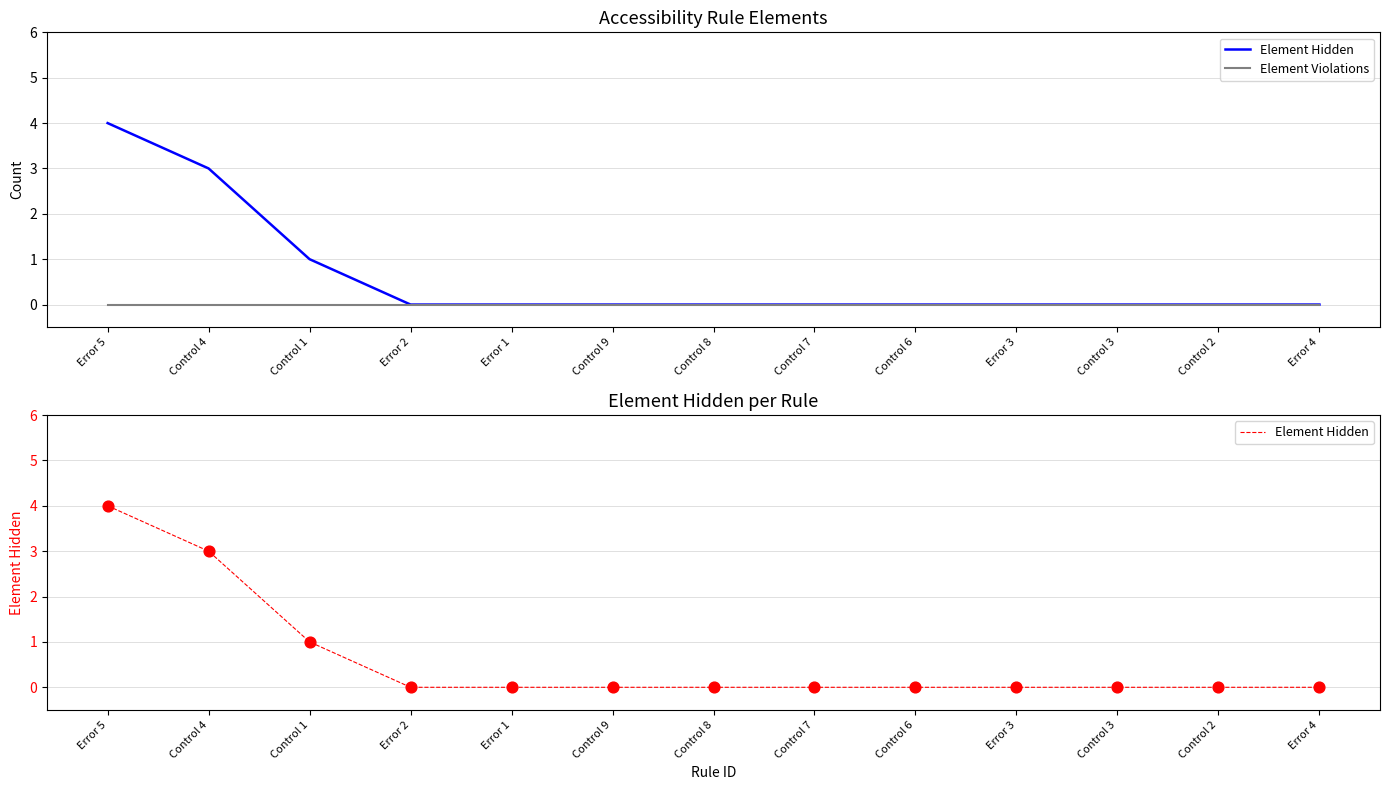

Which series contains the highest Y value?

Element Hidden